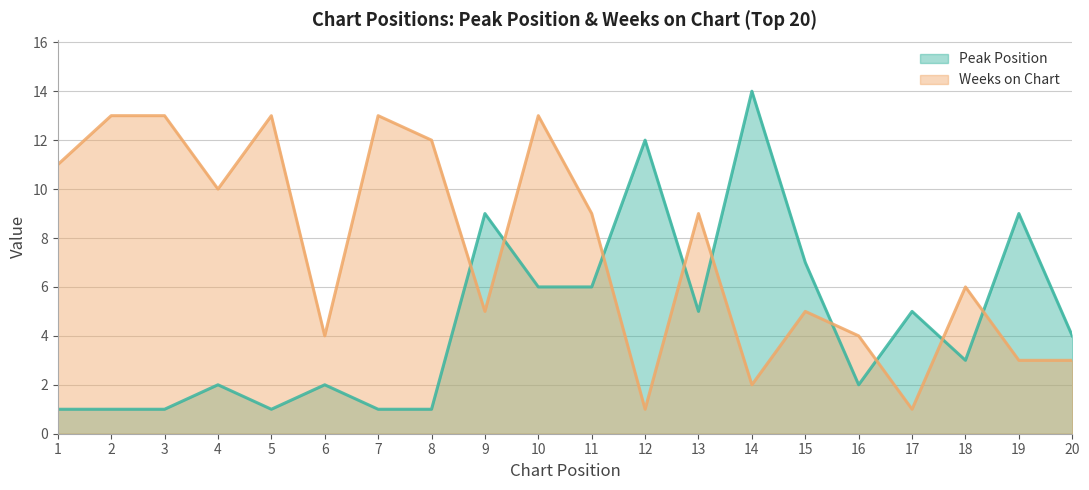

At 14, list the series in order from largest to smallest.

Peak Position, Weeks on Chart